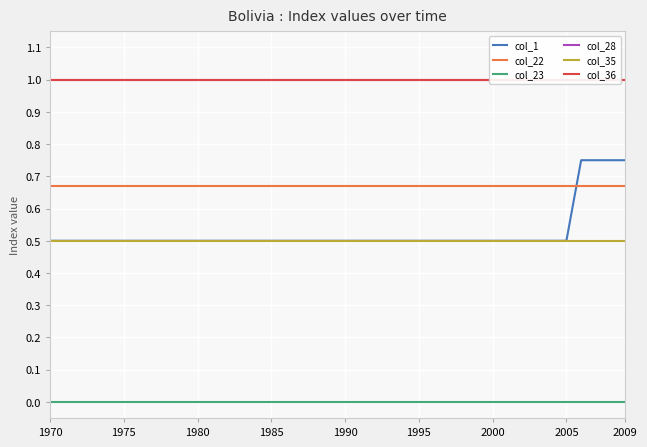

What is the lowest value of the col_35 series?

0.5